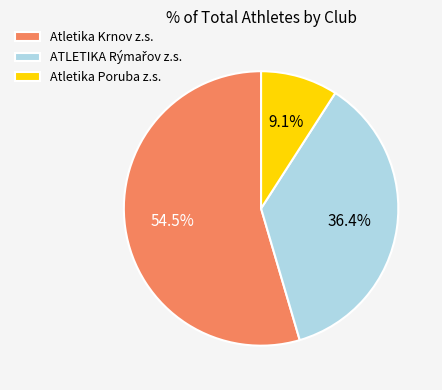

To the nearest percent, what is the difference between the largest and smallest slice percentages?

45%